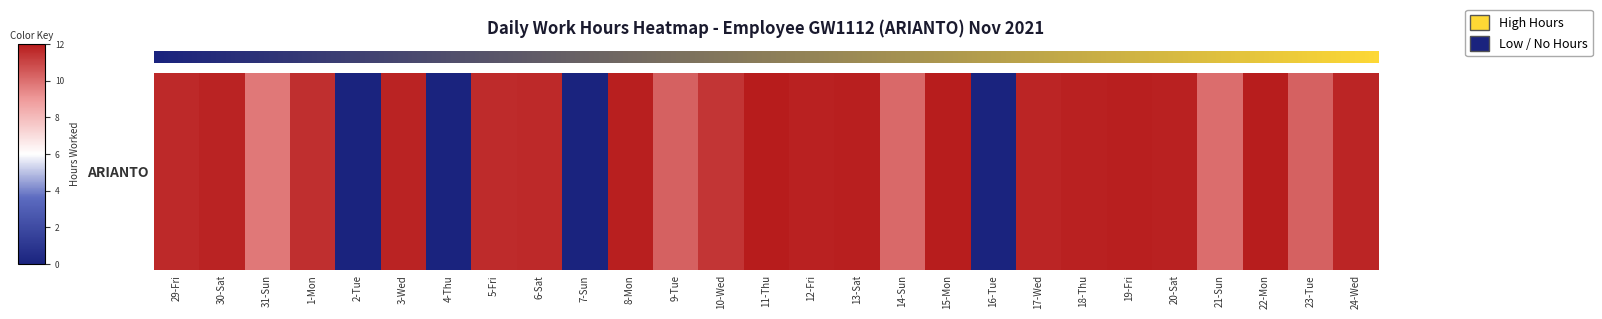

List the labels in order of value, largest first.

11-Thu, 15-Mon, 22-Mon, 19-Fri, 8-Mon, 13-Sat, 18-Thu, 12-Fri, 20-Sat, 30-Sat, 3-Wed, 24-Wed, 17-Wed, 29-Fri, 6-Sat, 5-Fri, 1-Mon, 10-Wed, 23-Tue, 9-Tue, 14-Sun, 21-Sun, 31-Sun, 2-Tue, 4-Thu, 7-Sun, 16-Tue